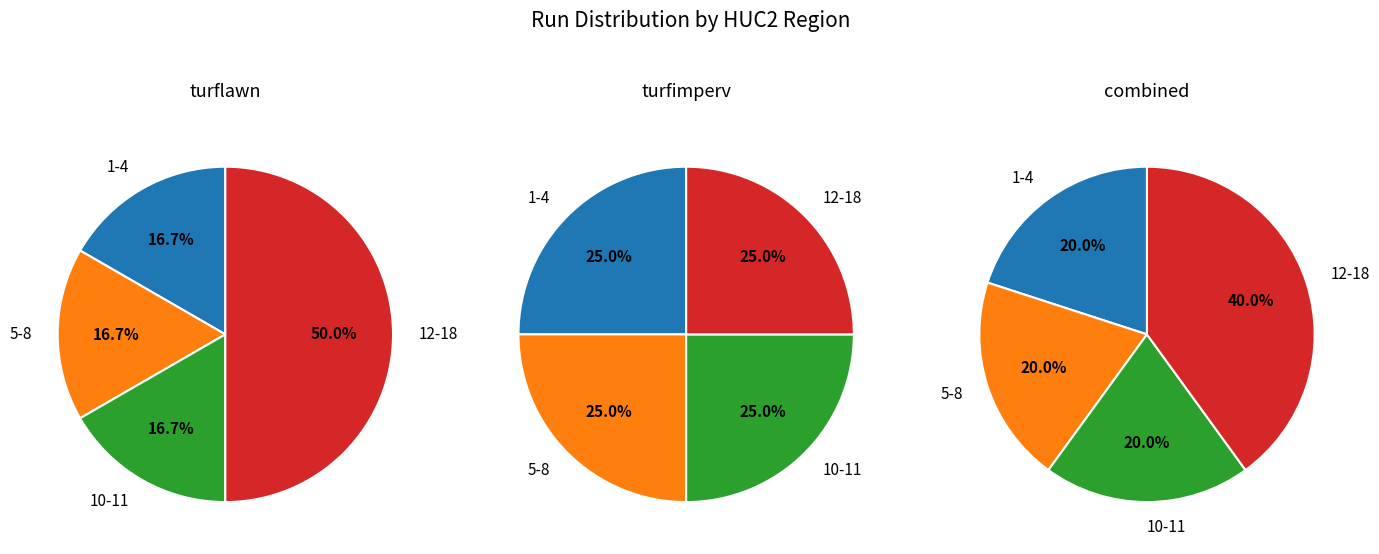

Does HUC2_2 represent more than half of the total?

No